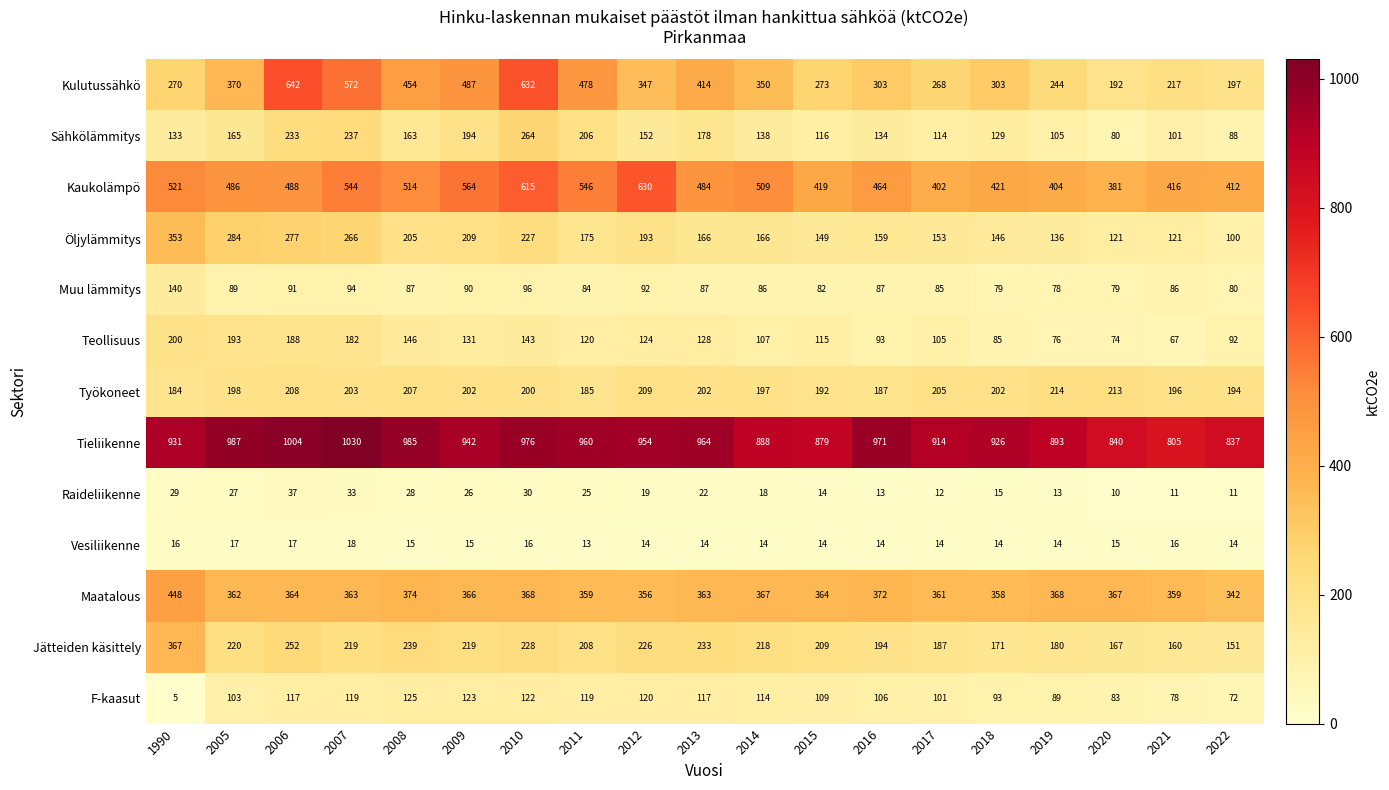

Which series has the largest range (max minus min)?

Kulutussähkö